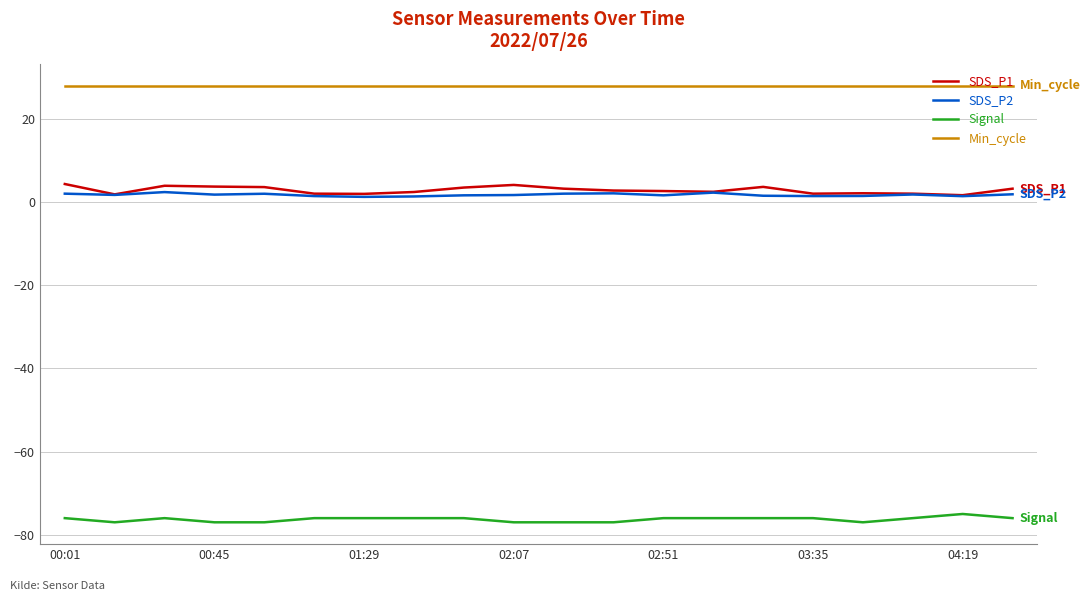

Which series has the largest total across all categories?

Min_cycle